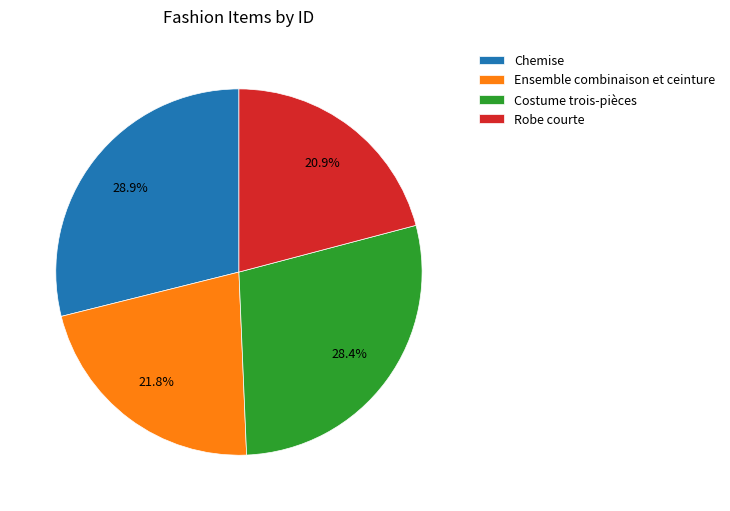

What is the ratio of the value at Ensemble combinaison et ceinture to the value at Costume trois-pièces?

0.8